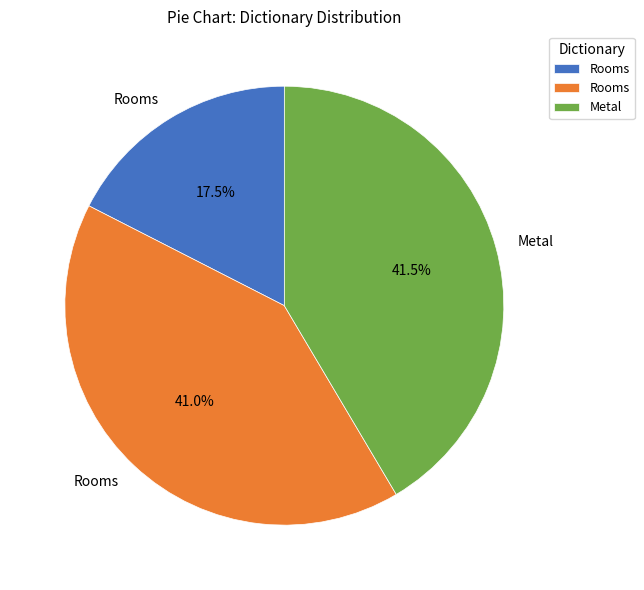

Is there any slice that represents more than half of the pie?

No